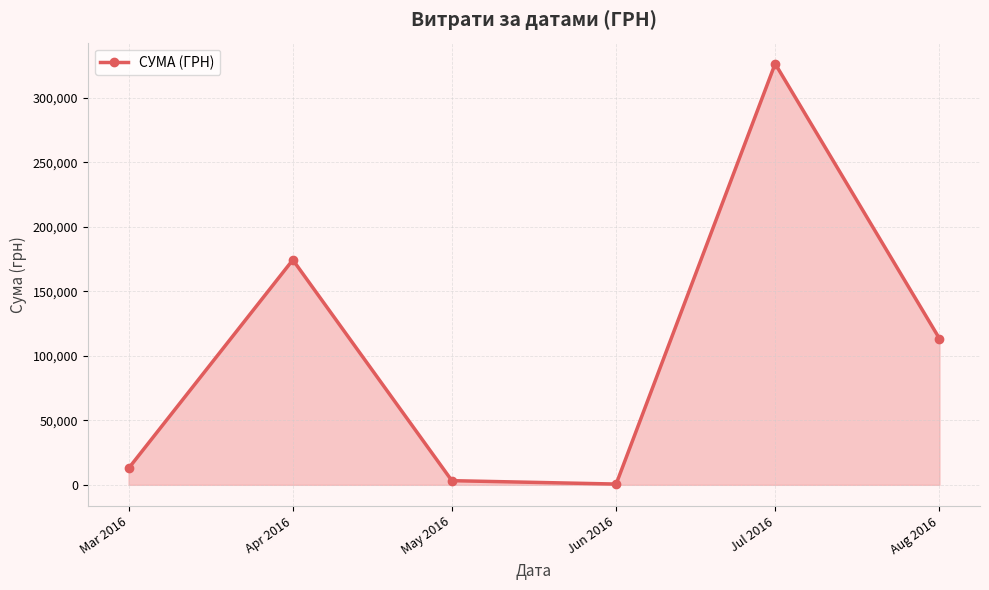

What is the label of the 1st point from the right?

Aug 2016